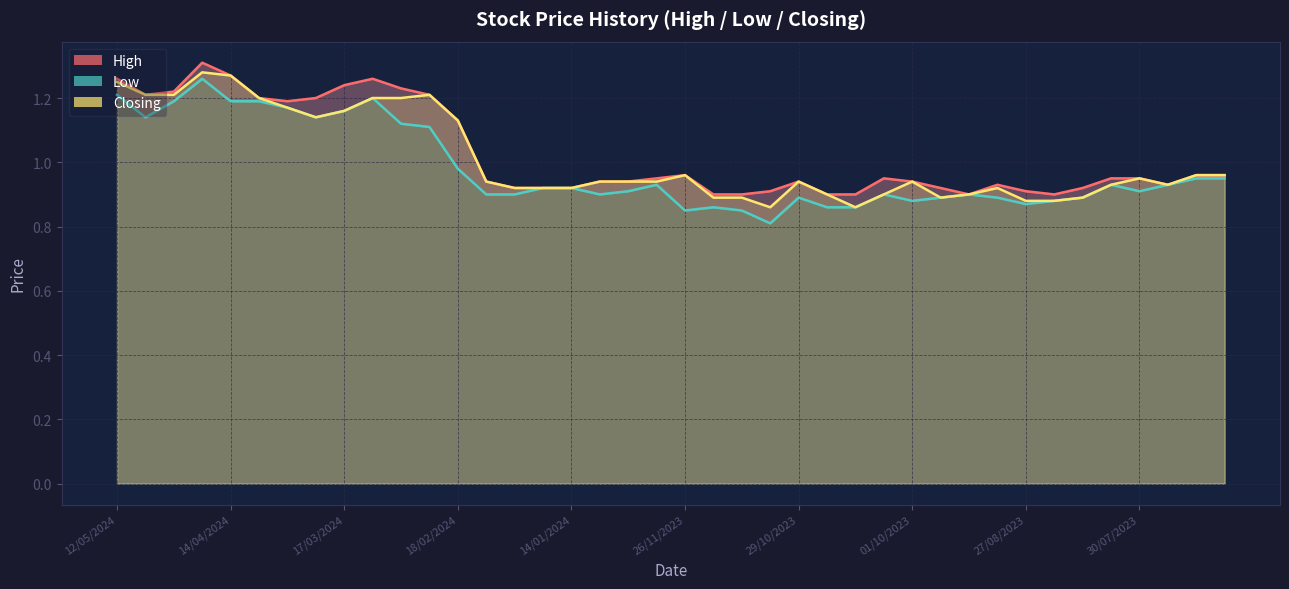

What position from the right is 20/08/2023?

7